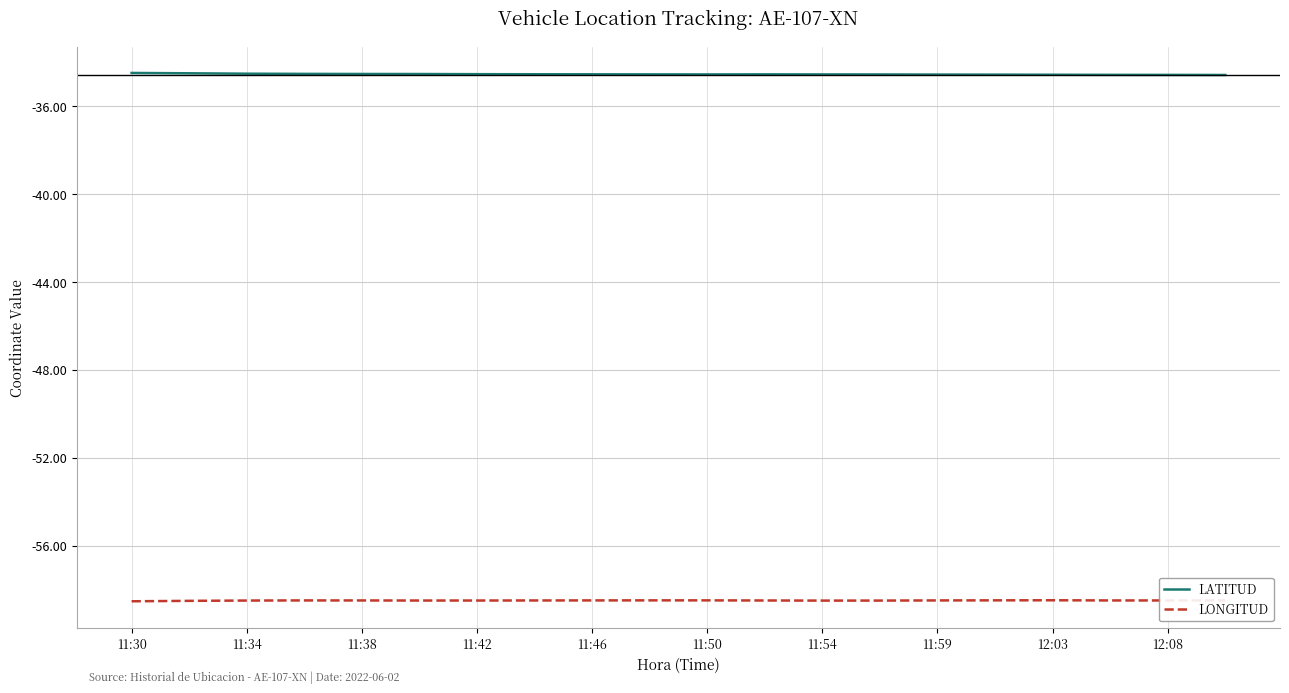

What is the greatest value displayed?

-34.5